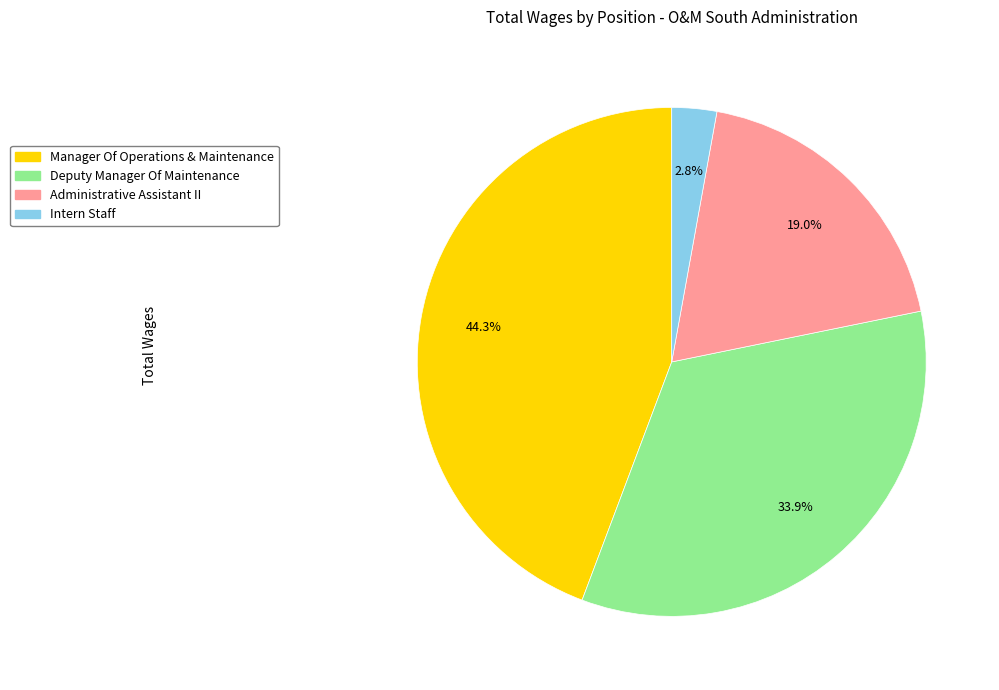

True or false: Deputy Manager Of Maintenance accounts for 34% of the total.

True